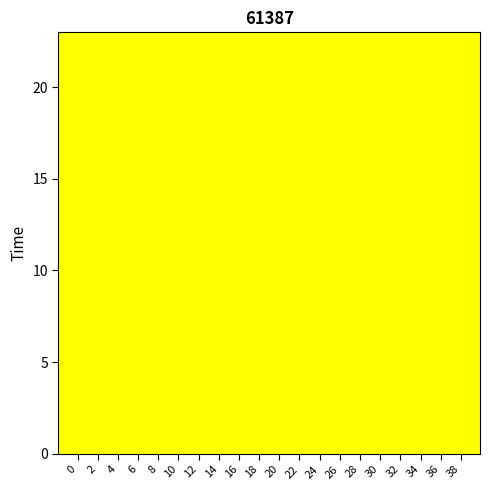

How many values in second are above zero?

19